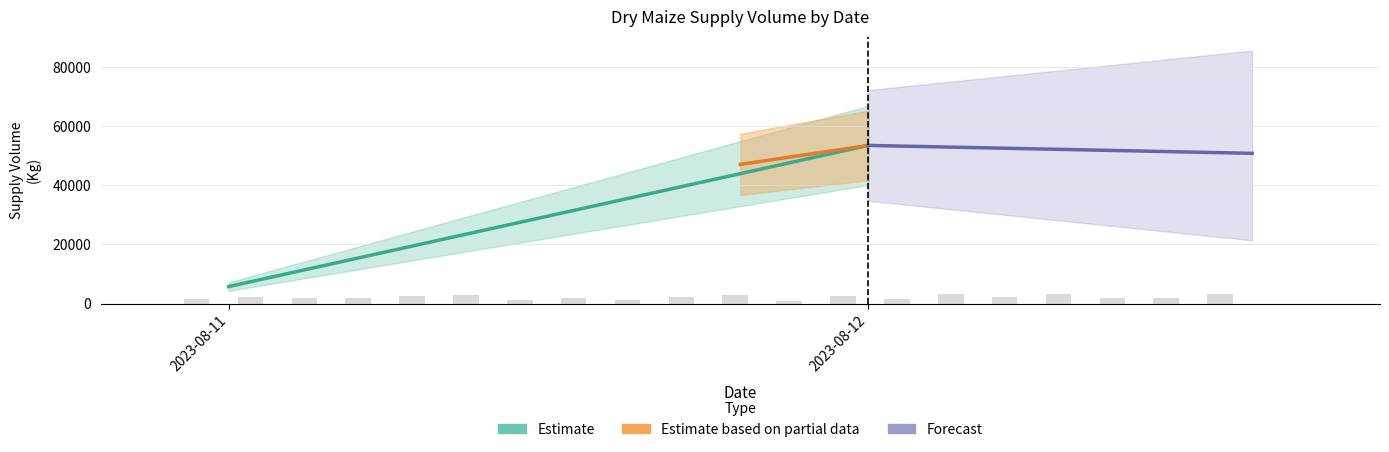

What is the greatest value displayed?

3233